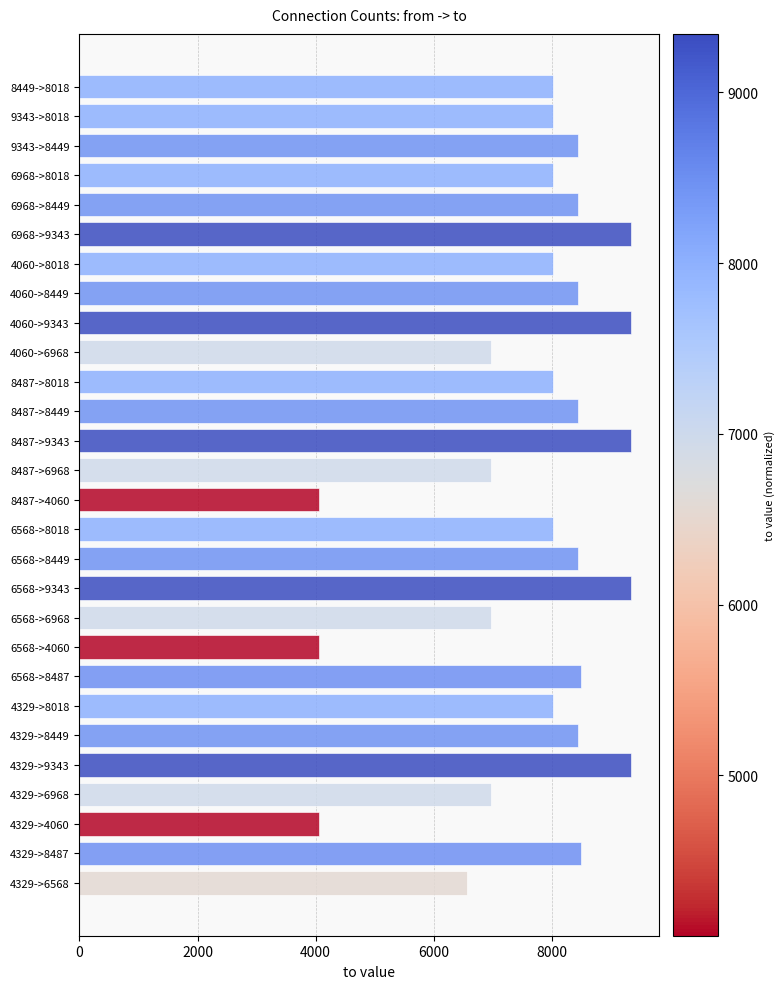

What is the minimum value shown in the chart?

4060